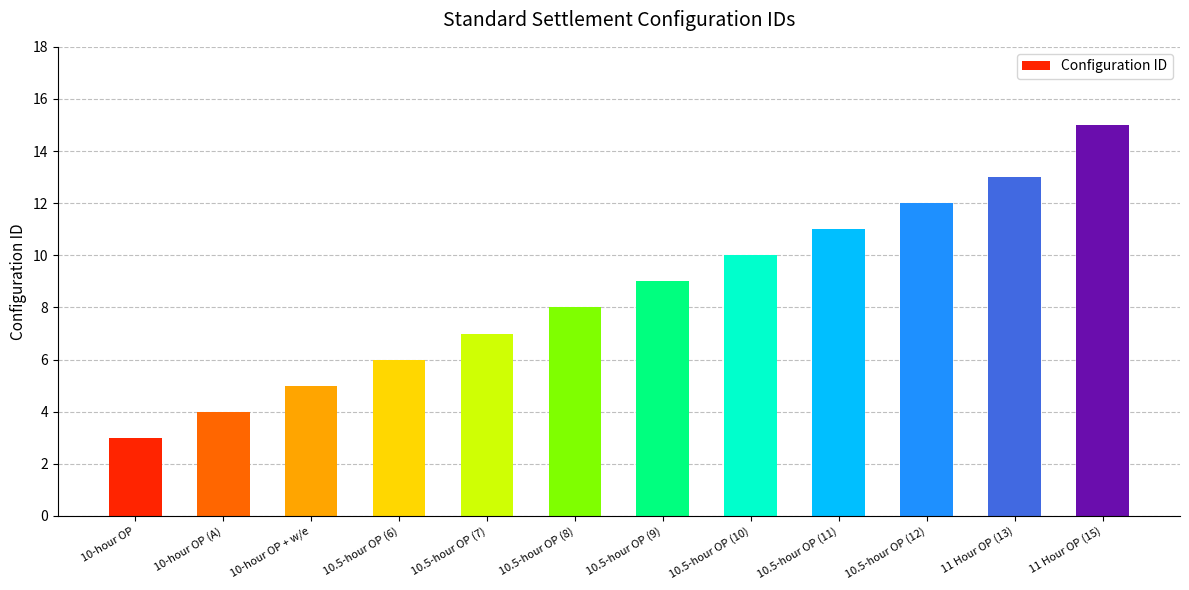

Does the chart contain any negative values?

No